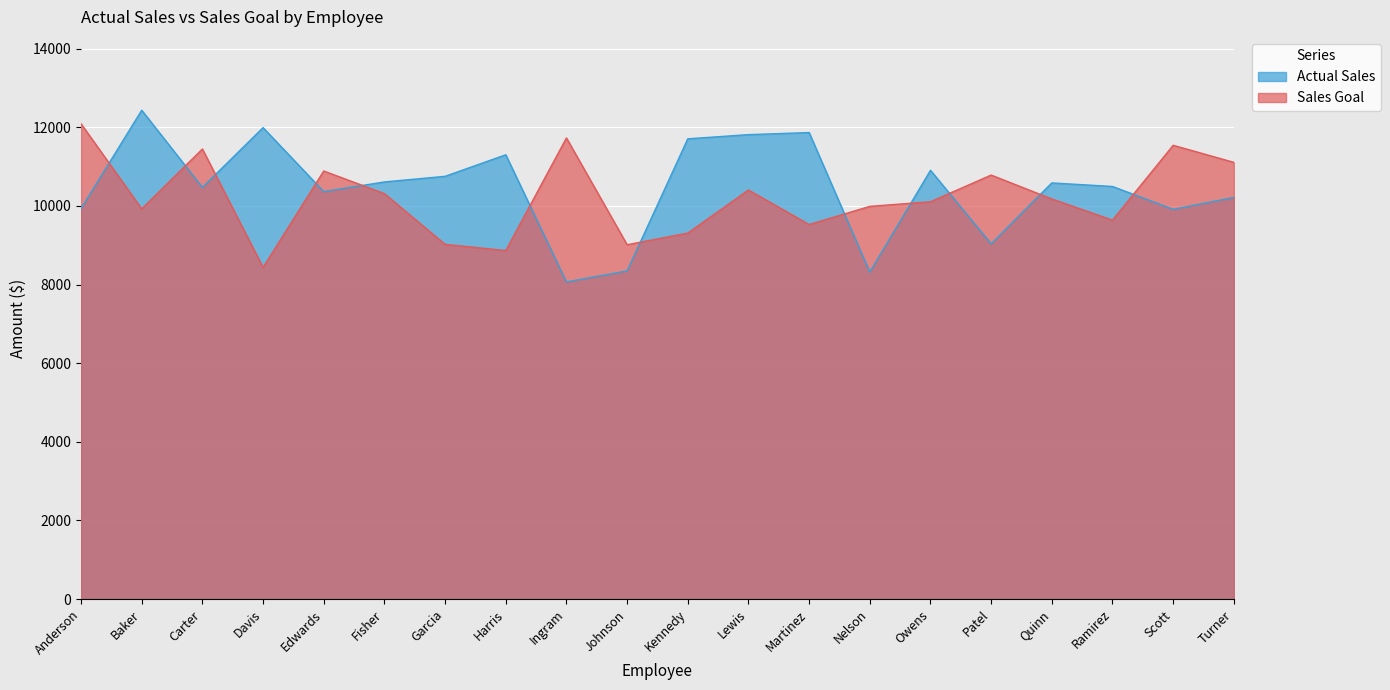

The value of Actual Sales at Baker is 12434. True or false?

True